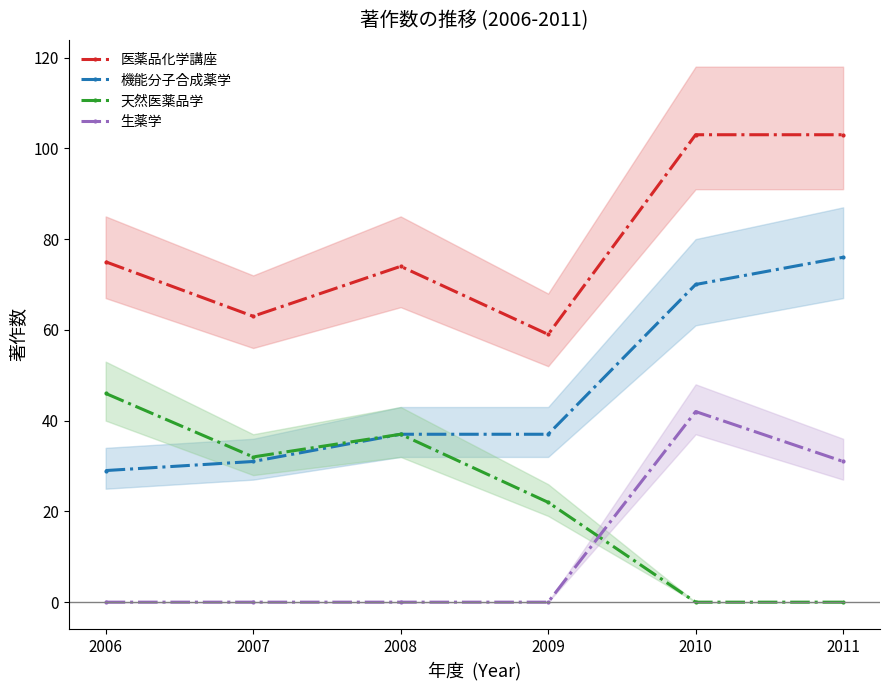

At which category is the sum across all series the highest?

2010